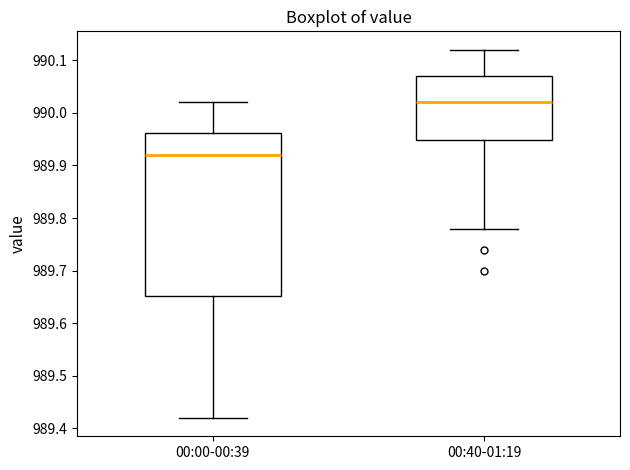

Reading left to right, read every box against the y-axis: the position of its median line, the range the box covers, and the ends of its whiskers. The values are not printed on the chart, so give them approximately, as read against the axis.

00:00-00:39: median 989.92, box 989.65 to 989.96, whiskers 989.42 to 990.02
00:40-01:19: median 990.02, box 989.95 to 990.07, whiskers 989.78 to 990.12